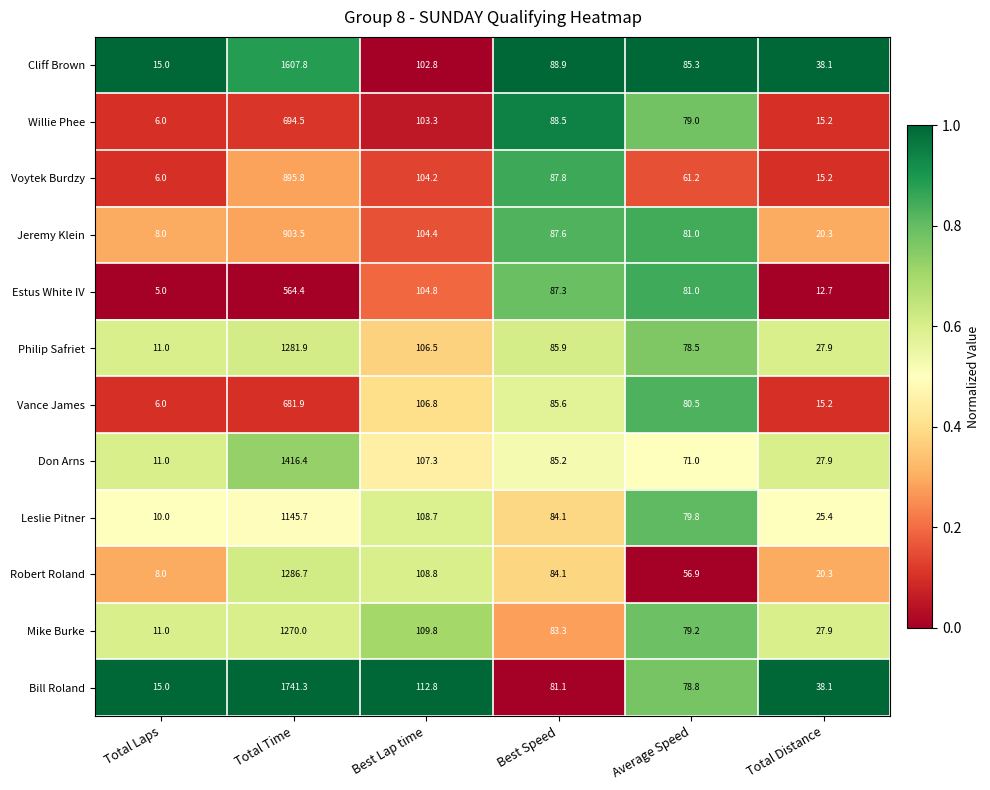

Which series has the widest spread of values?

Bill Roland